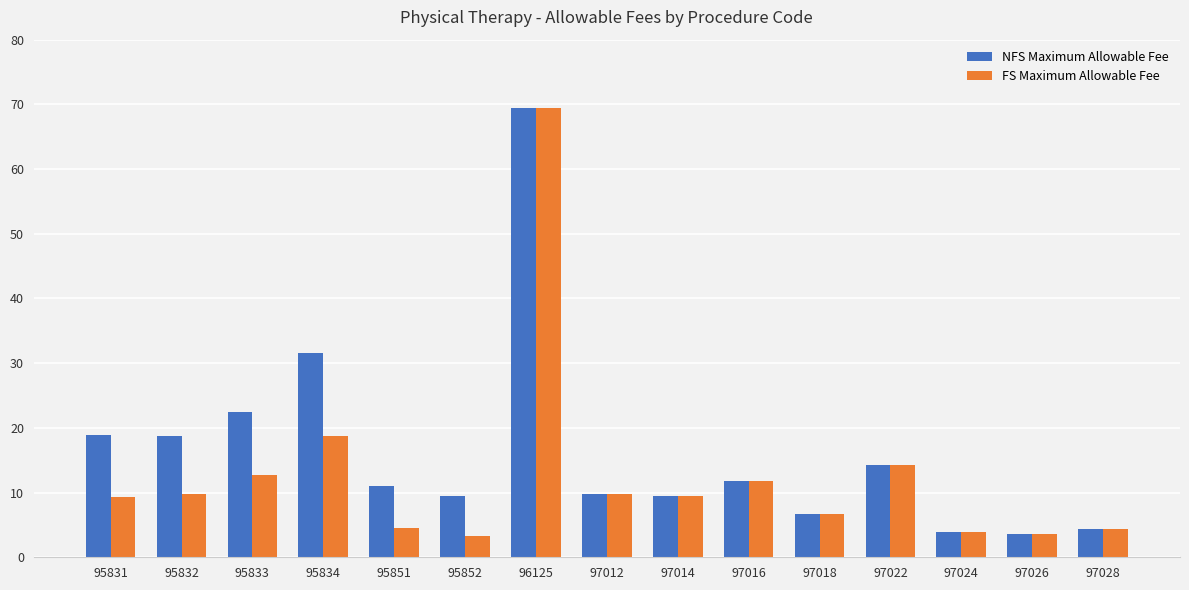

List the series in order of their overall mean, highest first.

NFS Maximum Allowable Fee, FS Maximum Allowable Fee